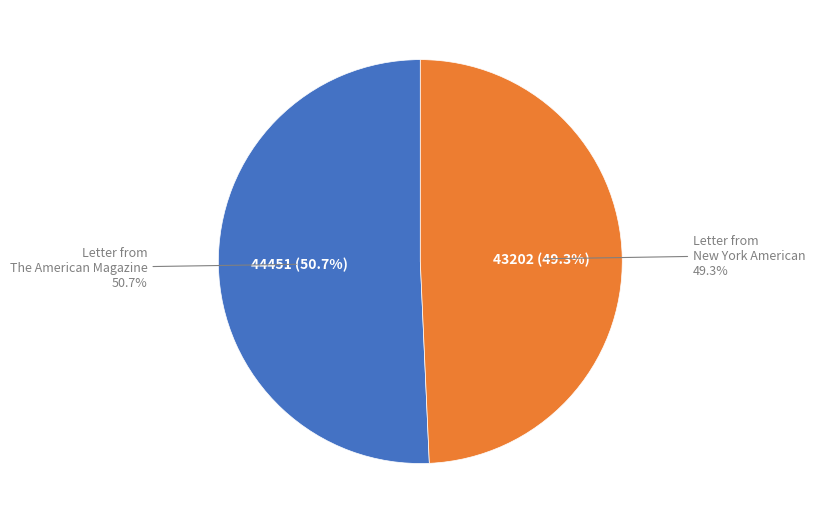

Between Ameen Rihani: English Letters (43202) and Ameen Rihani: English Letters (44451), which is larger?

Ameen Rihani: English Letters (44451)